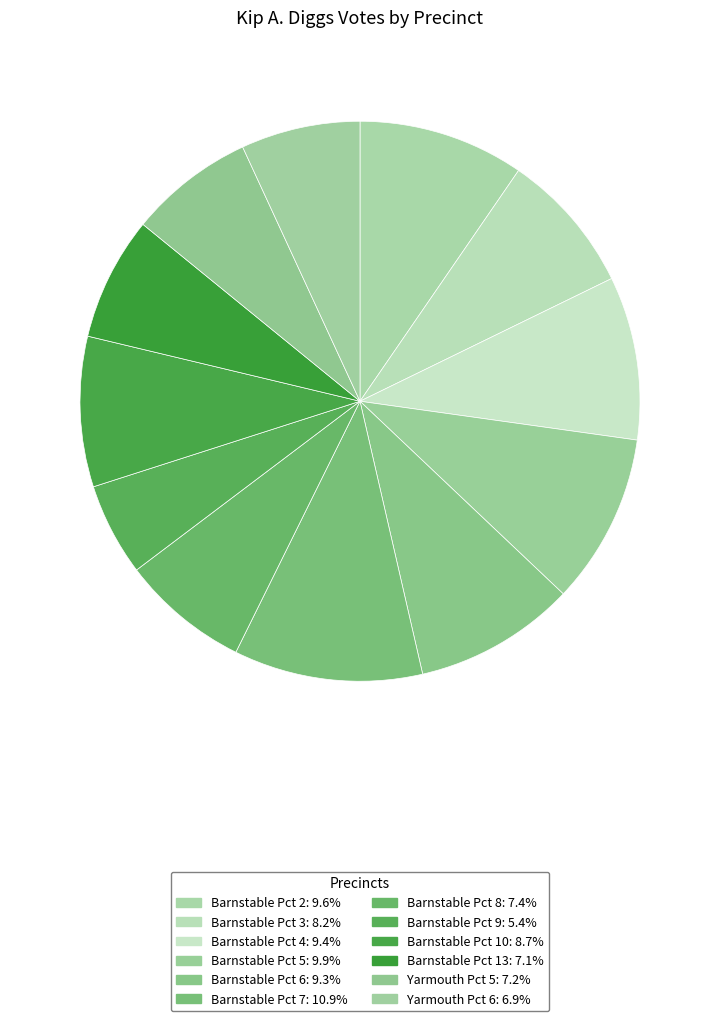

Approximately how many times larger is the value at Barnstable Pct 9 compared to Yarmouth Pct 5?

0.7